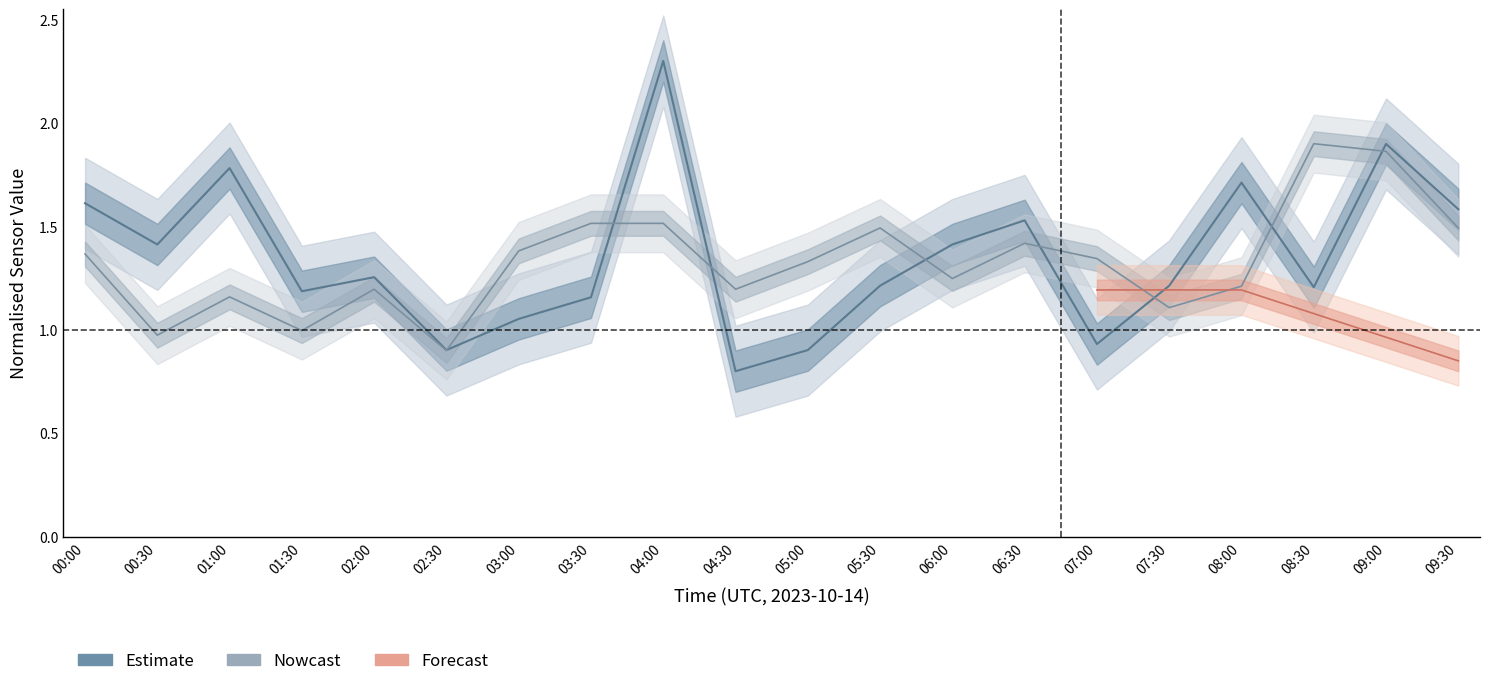

What is the total value across all series at 02:30?

1.8